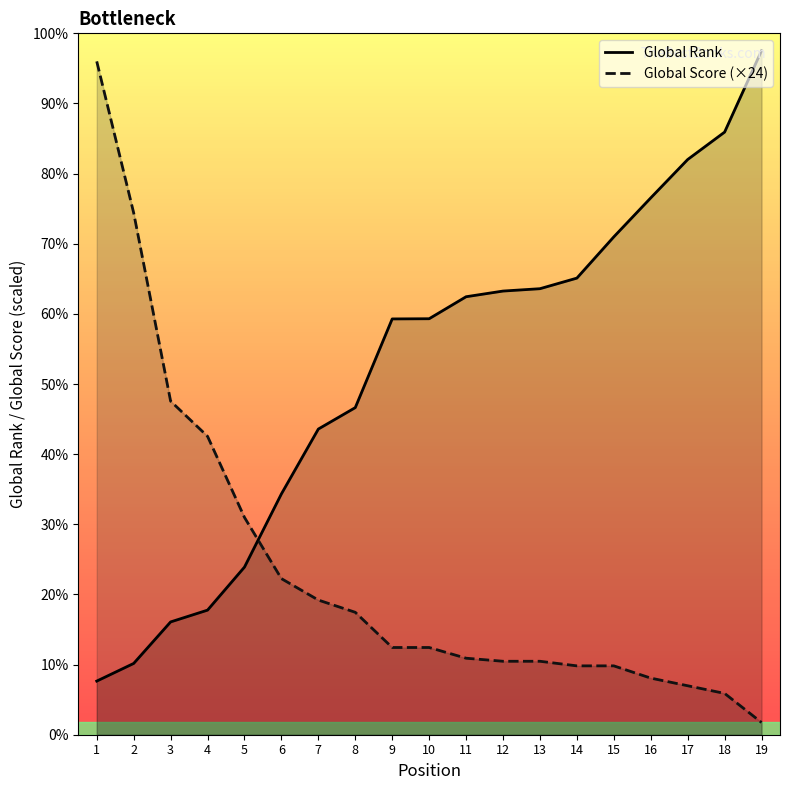

How many data points in Global Score (×24) are above 1368?

8